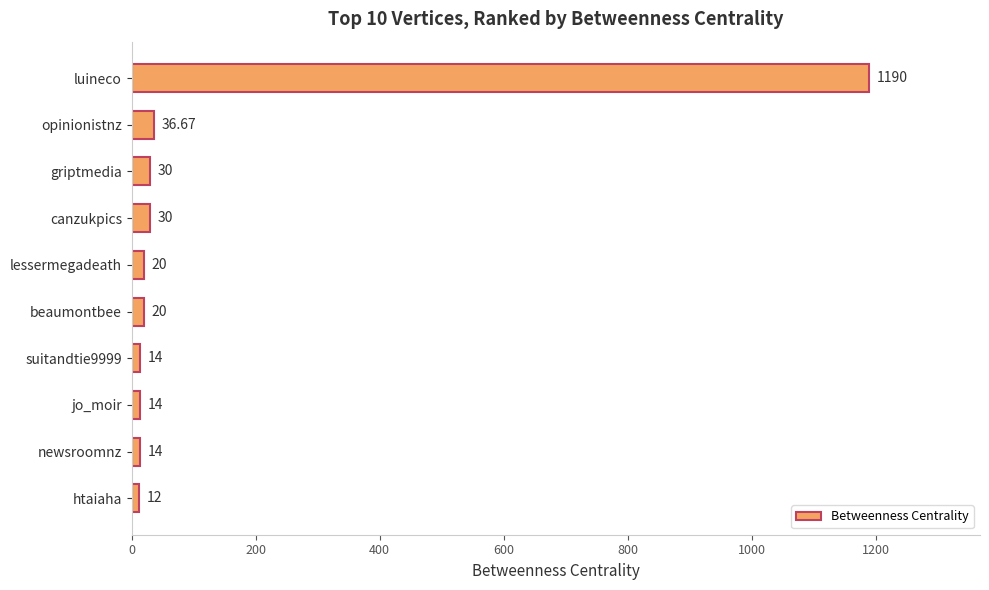

How many categories are shown in the chart?

10